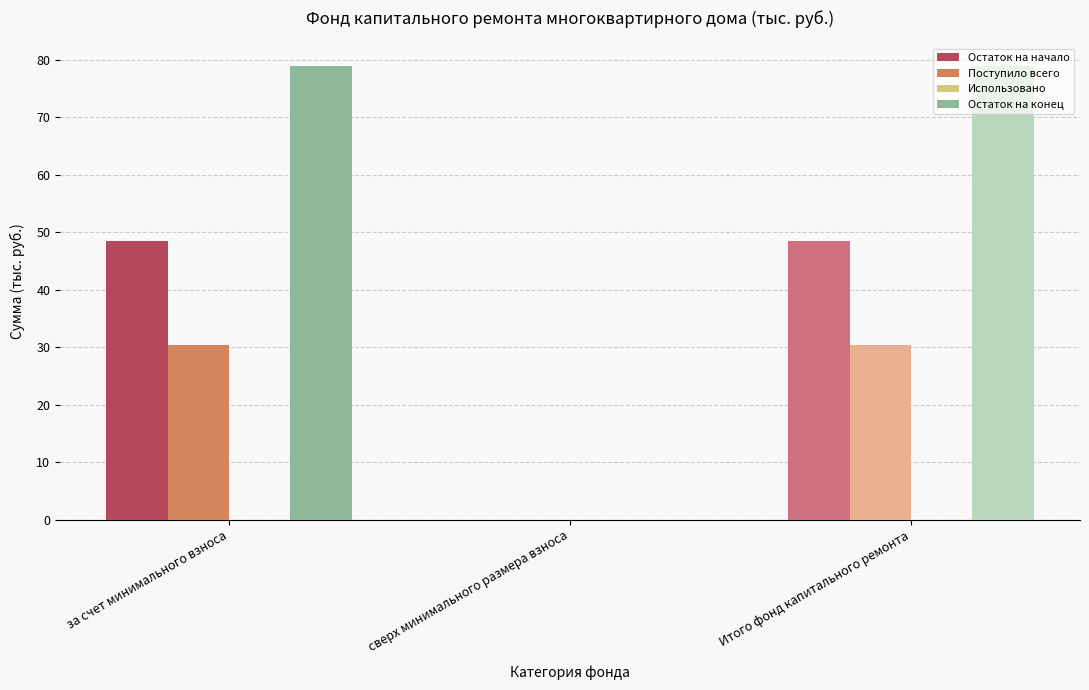

How many groups of bars are there?

3